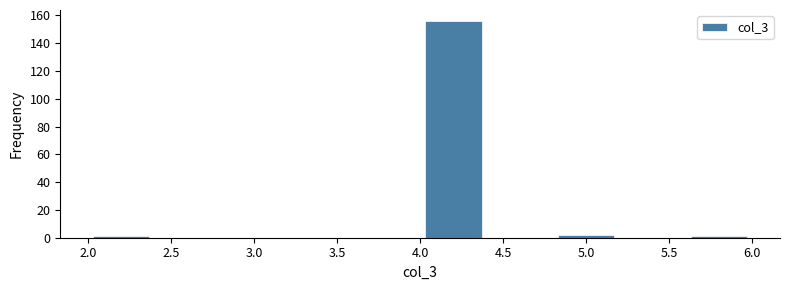

Reading left to right, transcribe this chart: for each bar, give the range it covers on the x-axis and its height. The values are not printed on the chart, so give them approximately, as read against the axis.

2.0 to 2.4: under 2
2.4 to 2.8: 0
2.8 to 3.2: 0
3.2 to 3.6: 0
3.6 to 4.0: 0
4.0 to 4.4: 156
4.4 to 4.8: 0
4.8 to 5.2: 2
5.2 to 5.6: 0
5.6 to 6.0: under 2